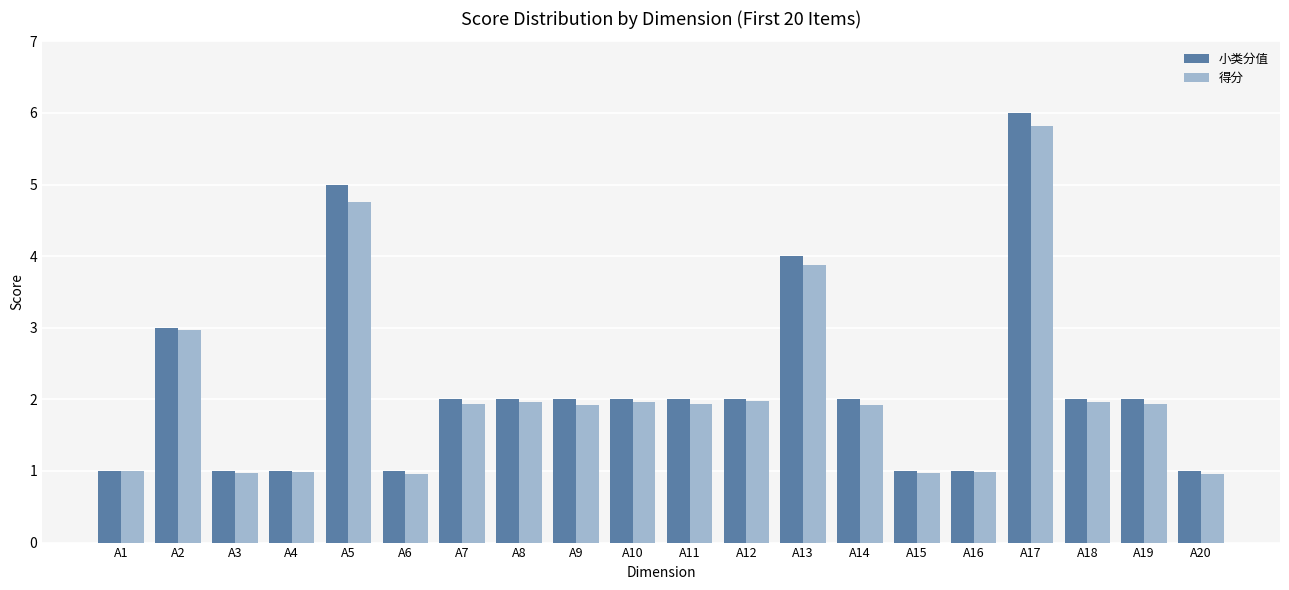

The 小类分值 series shows 3.1 at A8. True or false?

False